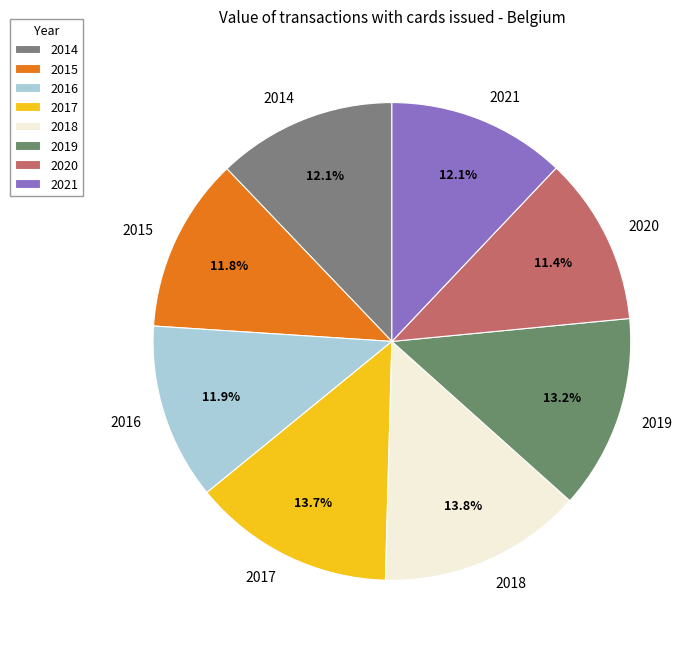

To the nearest percent, what percentage of the pie is 2018?

14%